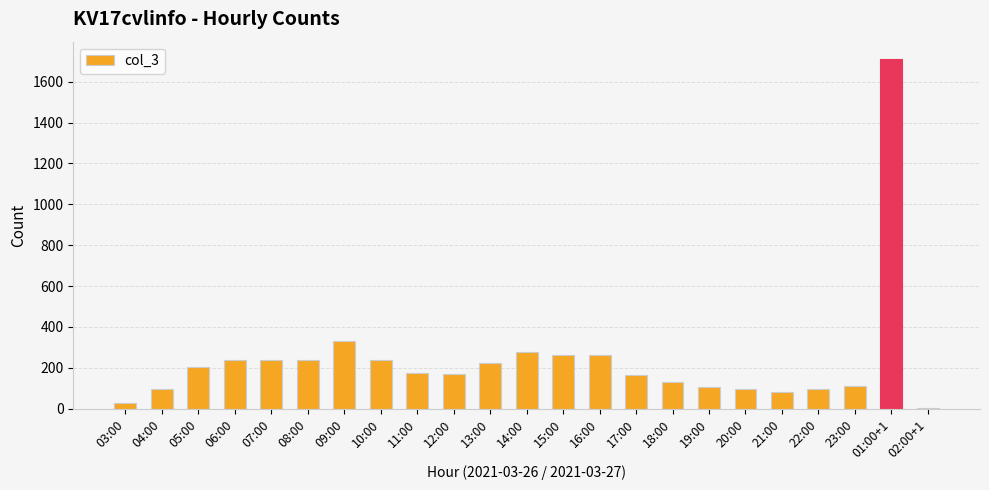

What is the greatest value displayed?

1710